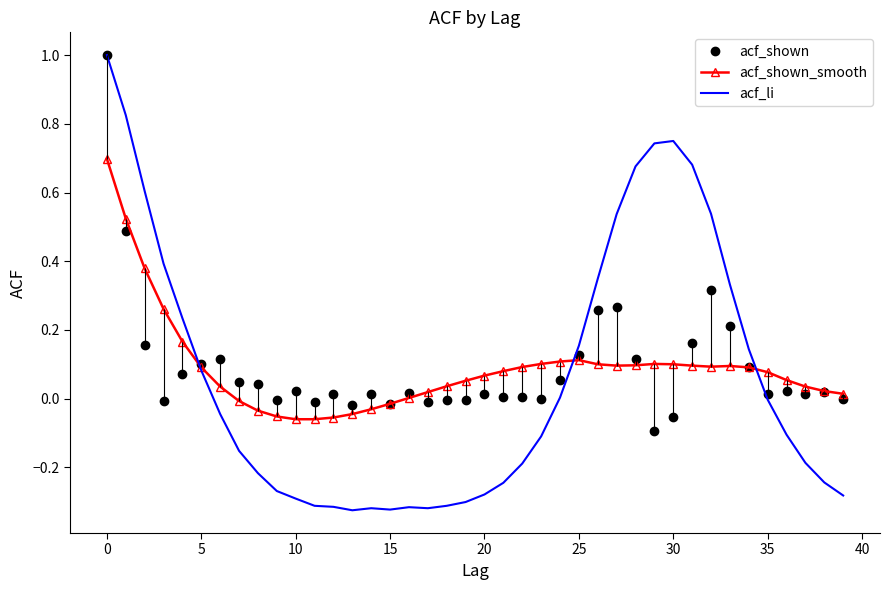

The value of acf_shown_smooth at 0 is 0.7. True or false?

True